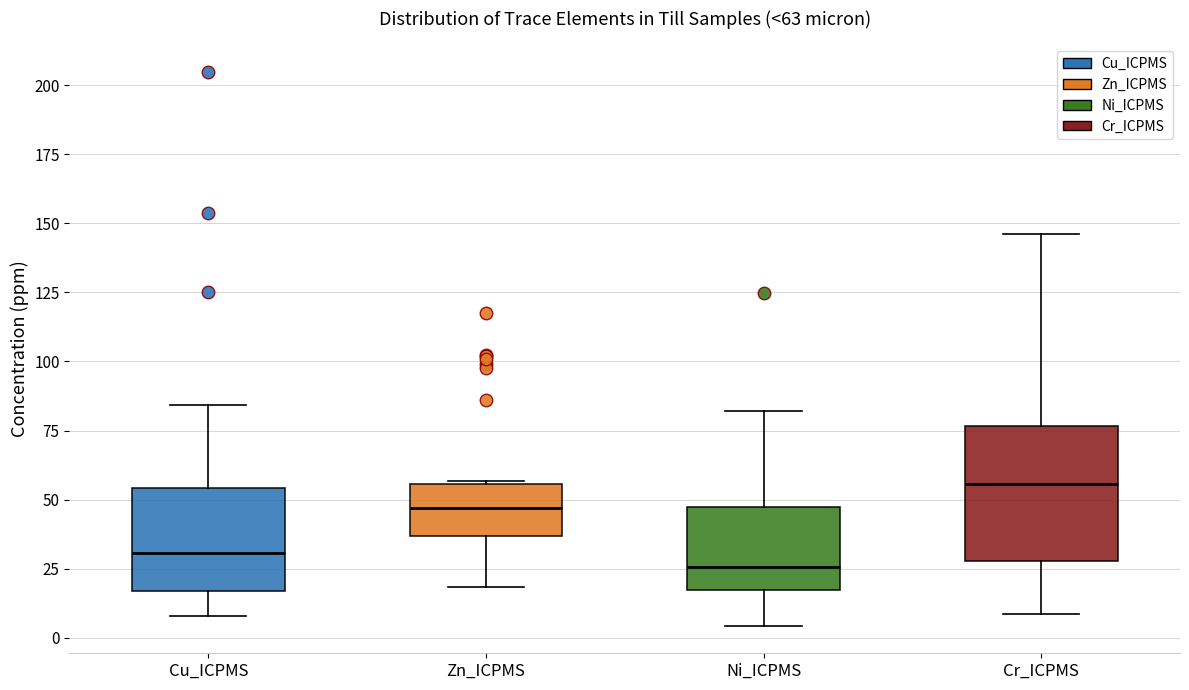

Which box has the highest median line?

Cr_ICPMS